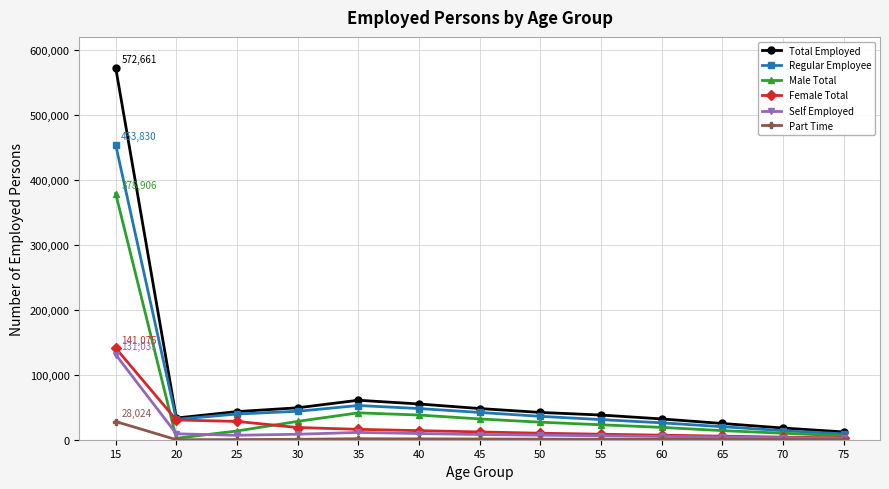

Where do Self Employed and Male Total first cross each other?

15 and 20